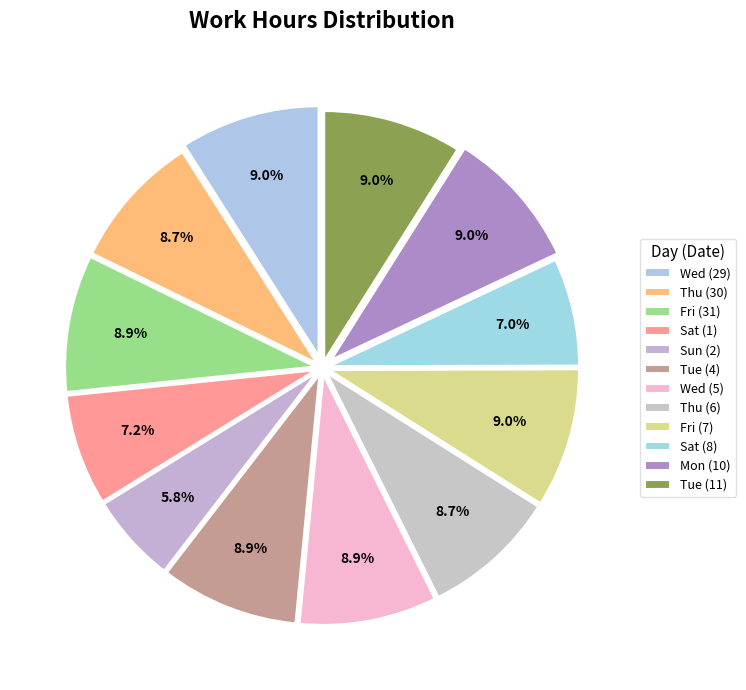

To the nearest percent, what is the combined percentage of Sat (8) and Mon (10)?

16%